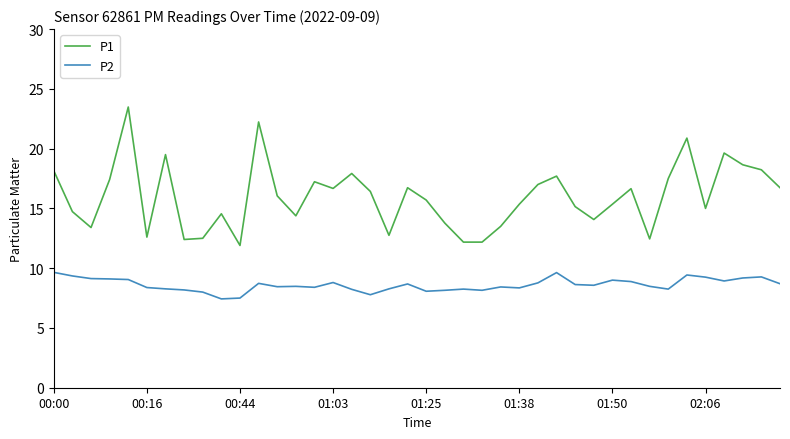

Which series has the largest range (max minus min)?

P1